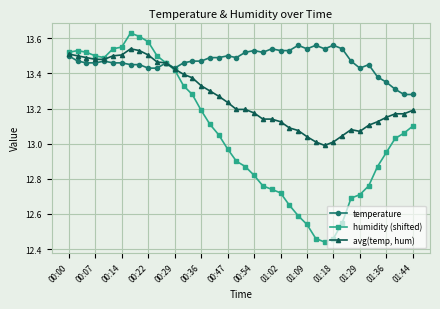

Rank the series by their maximum value, from lowest to highest.

avg(temp, hum), temperature, humidity (shifted)